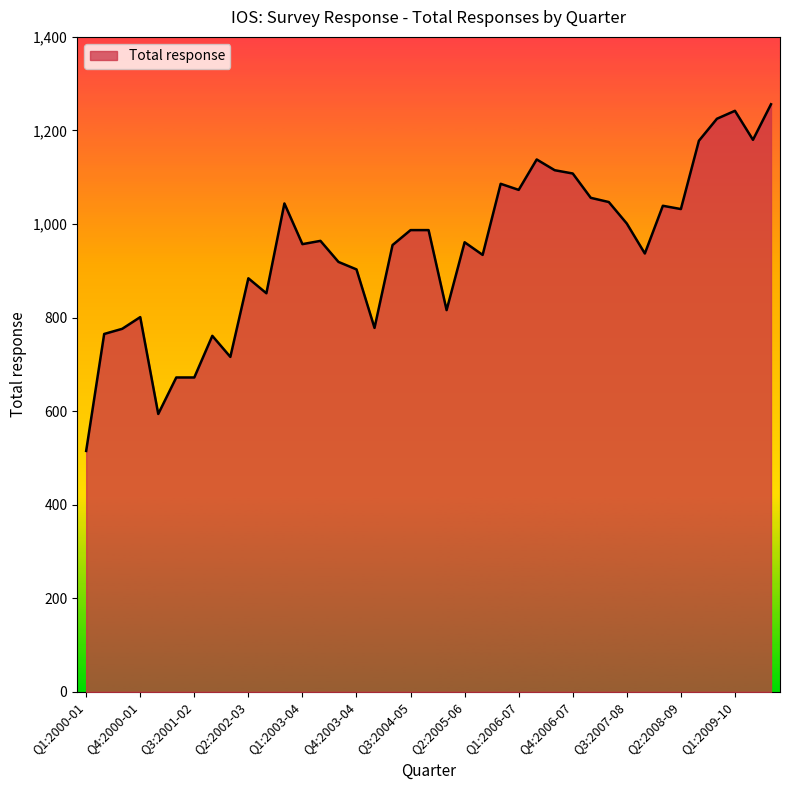

What is the minimum value shown in the chart?

515